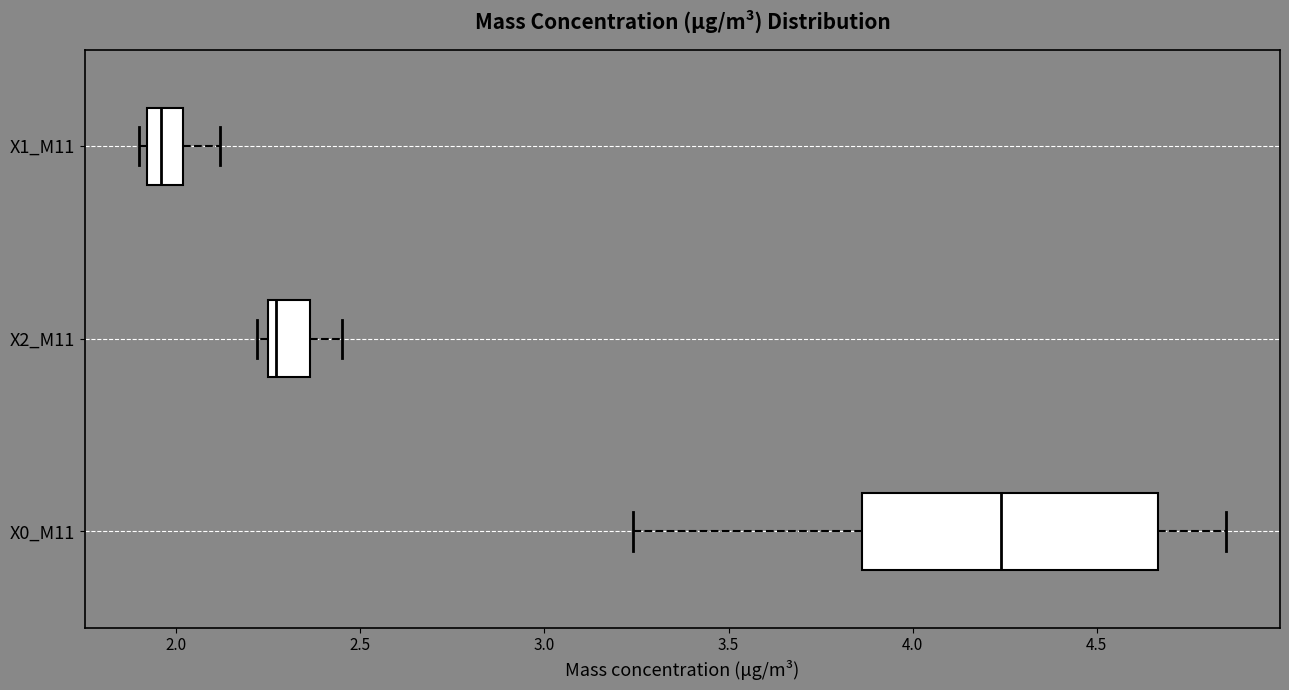

Comparing the boxes themselves (not the whiskers), which one is the widest?

X0_M11